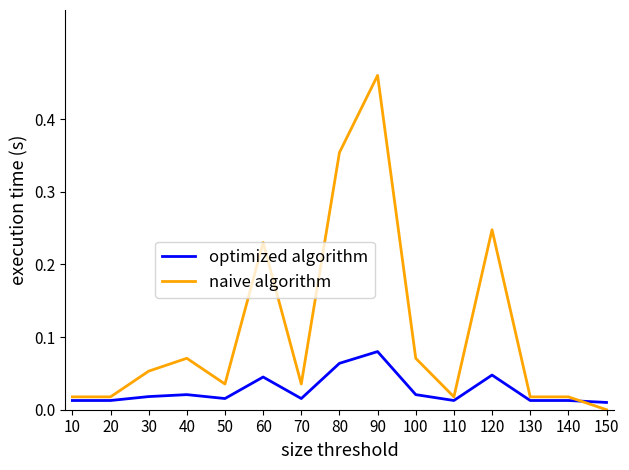

How many lines are shown in the chart?

2